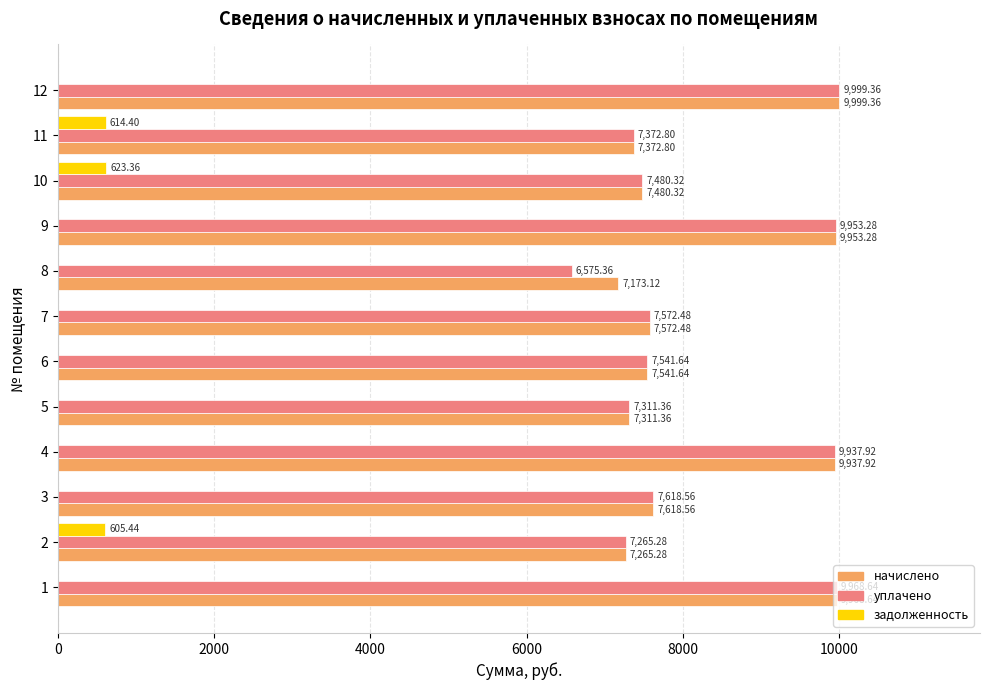

What is the total value across all series at 3?

15237.1